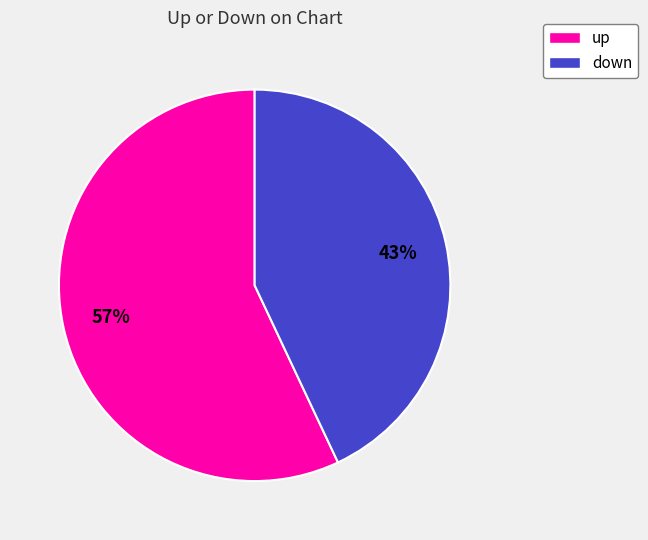

Is it true that down is 35% of the pie?

False